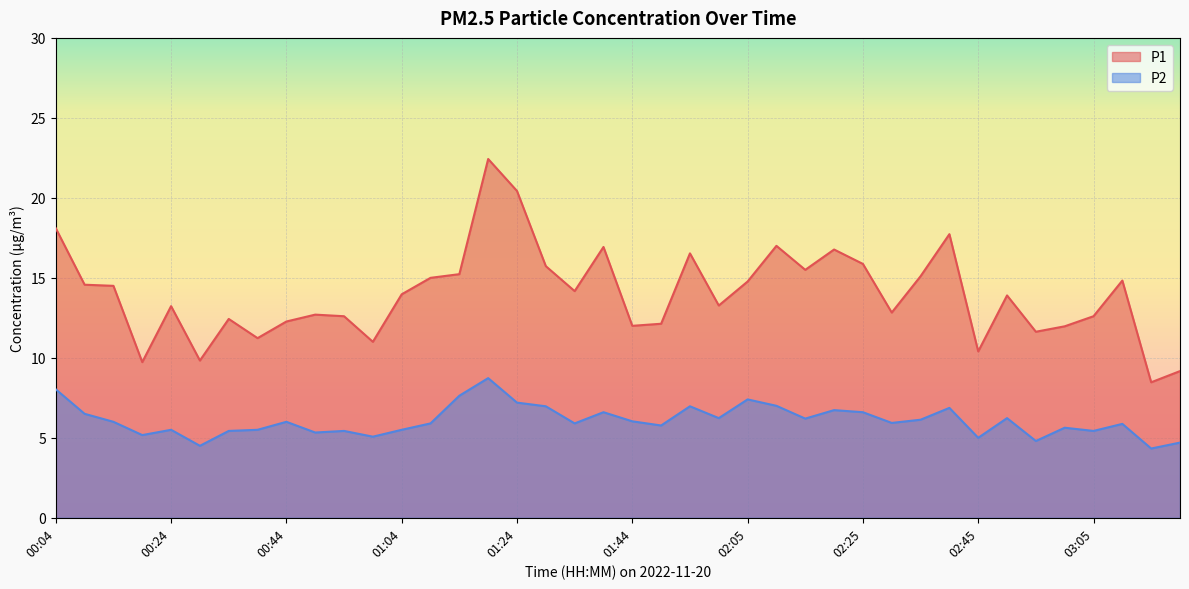

True or false: P2 and P1 cross at least once.

False